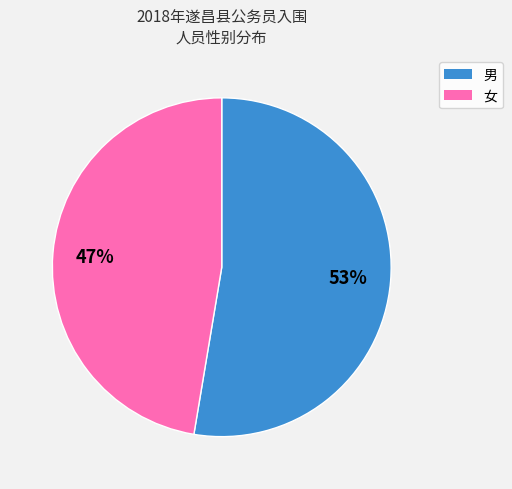

To the nearest percent, what percentage of the pie is 男?

53%